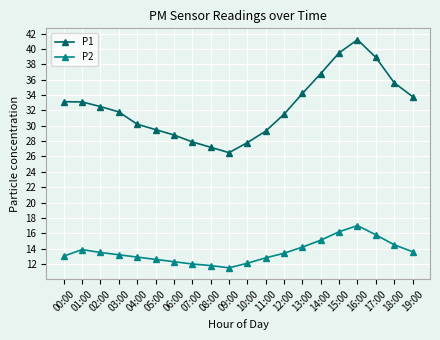

What is the label of the 18th point from the left?

17:00